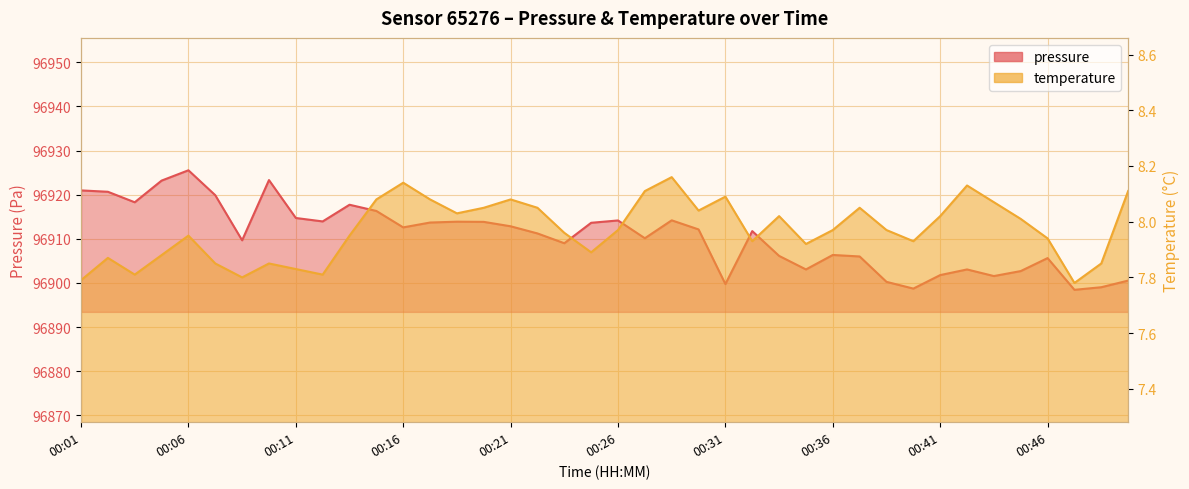

True or false: pressure and temperature intersect in this chart.

False